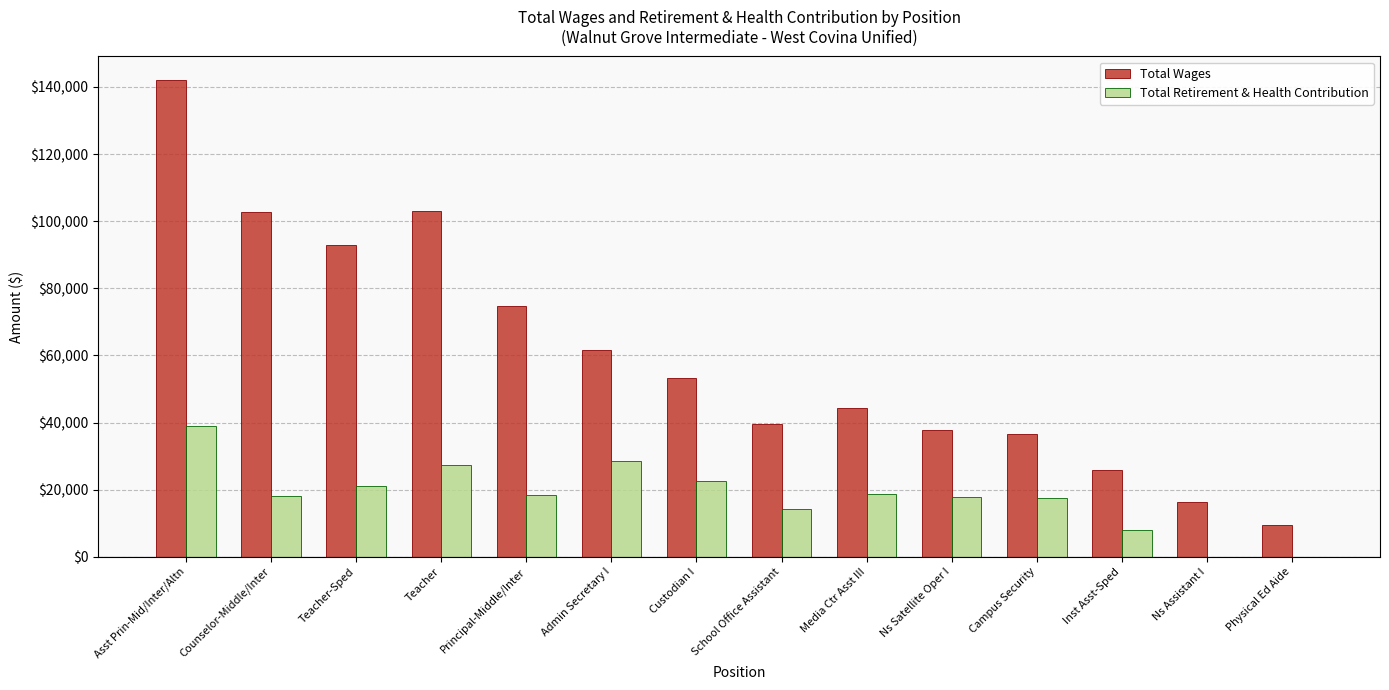

Between Ns Satellite Oper I and Ns Assistant I, which series saw the biggest shift?

Total Wages